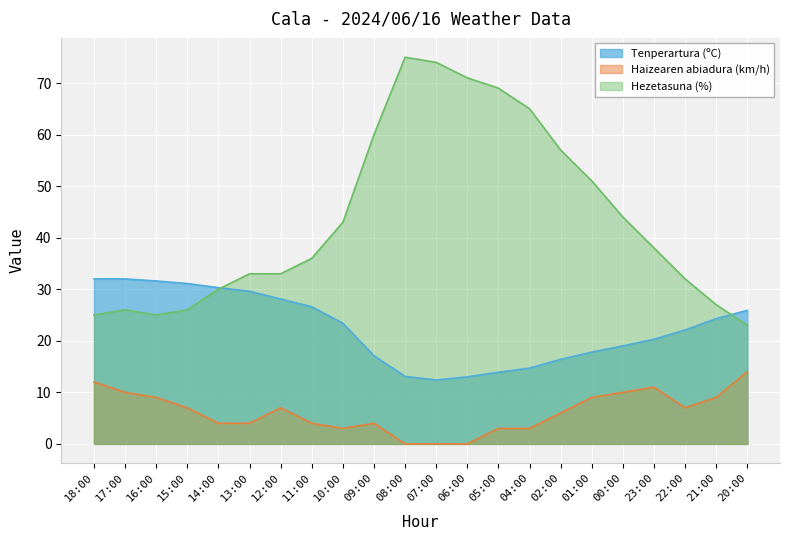

Between 02:00 and 07:00, which is larger?

02:00